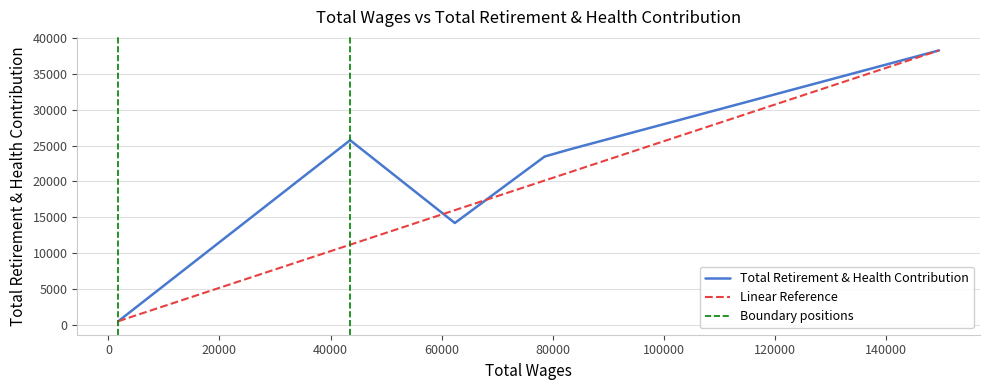

True or false: there are more than 1 points higher than both neighbors.

False